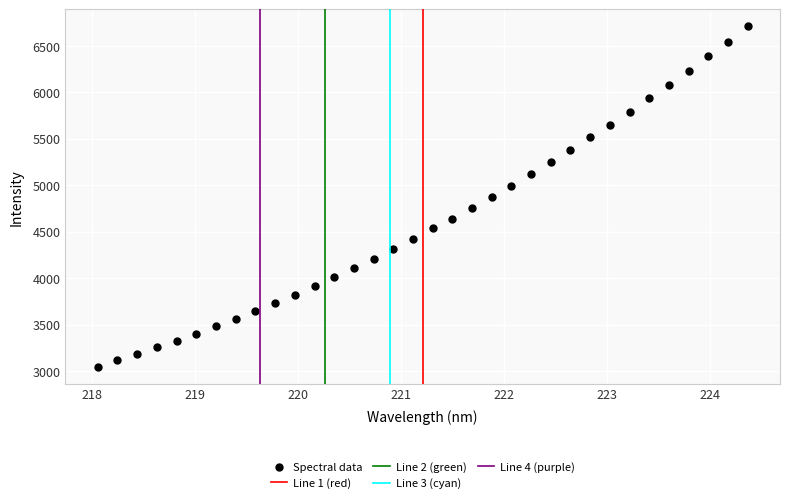

What is the range of X values (max minus min)?

6.3